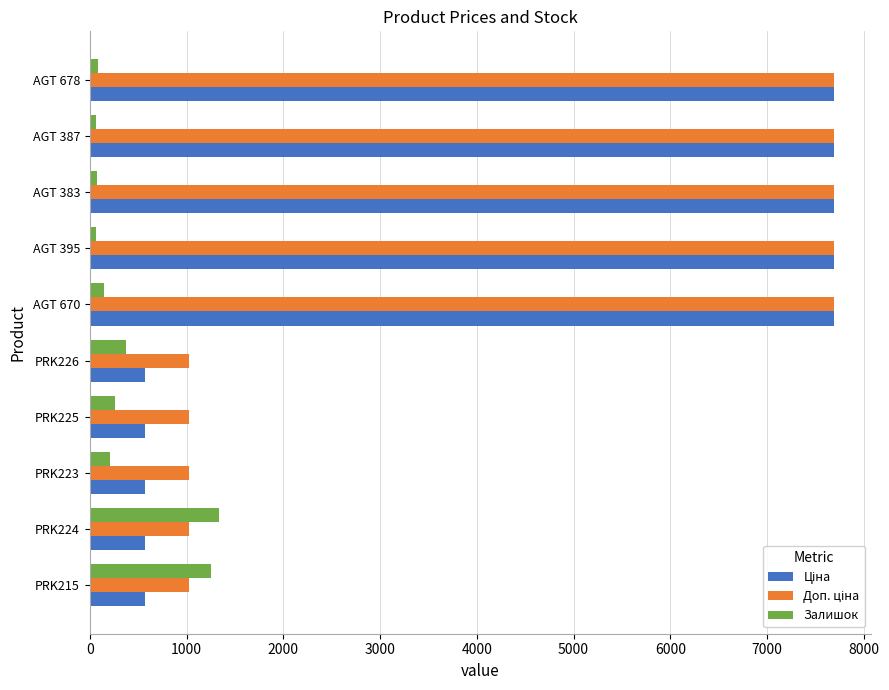

Count the number of data series in this chart.

3